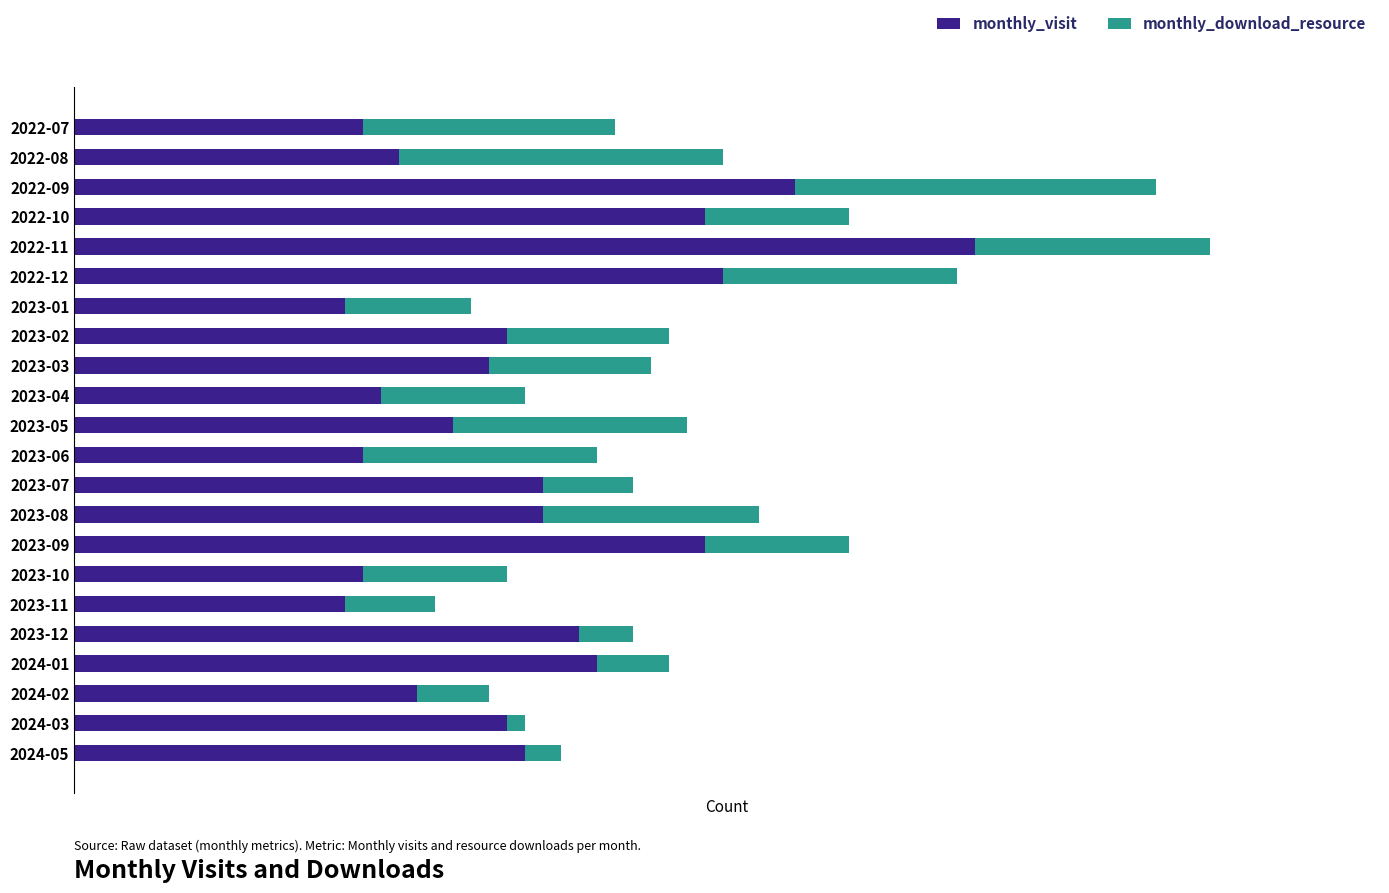

What are all the series names shown in the legend?

monthly_visit, monthly_download_resource